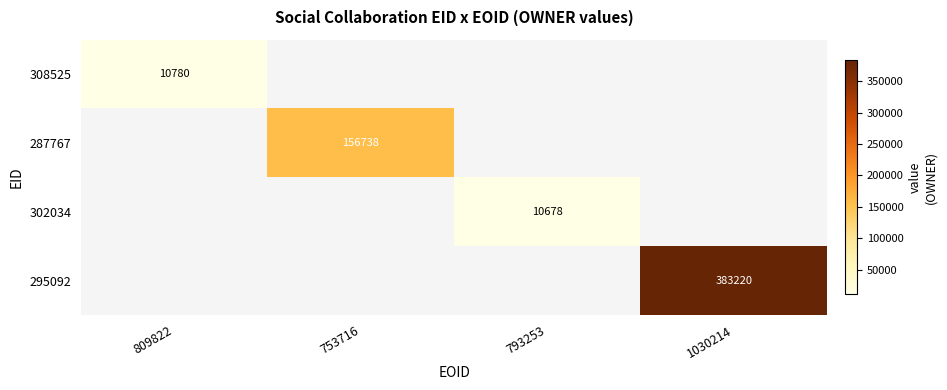

Is the value of 295092 at 1030214 greater than the value of 302034 at 793253?

Yes